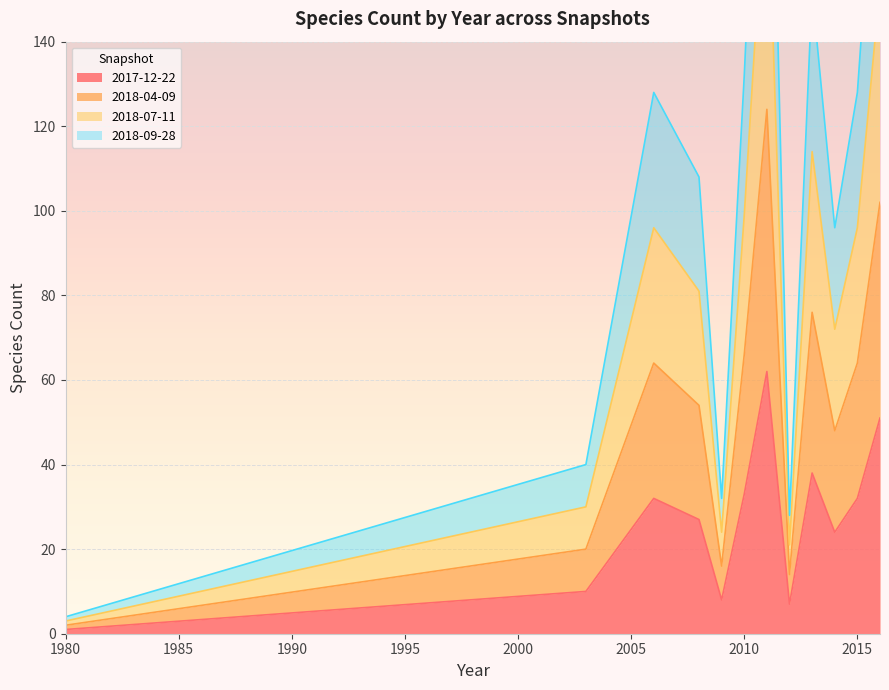

How many data points in 2018-07-11 are above 96?

4